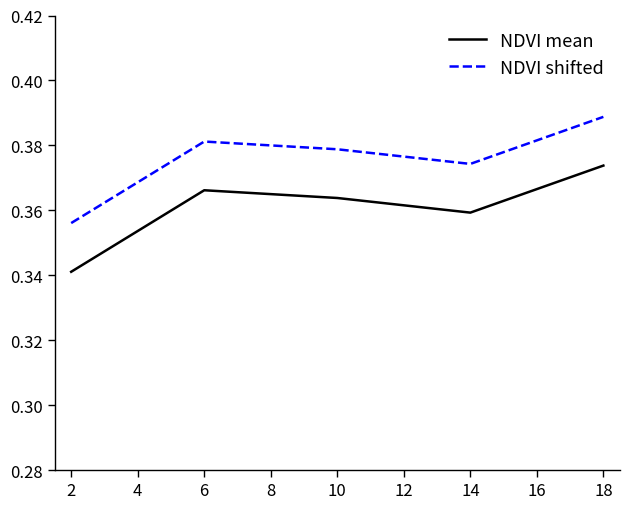

Which category has the highest value in the NDVI mean series?

18